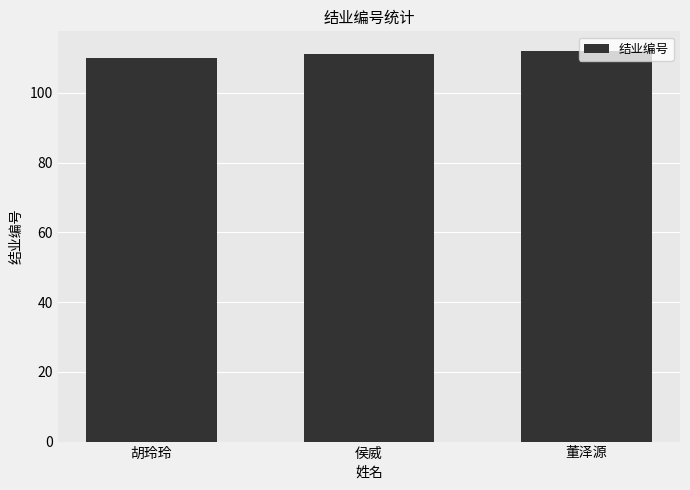

What is the difference between the values at 侯威 and 胡玲玲?

1